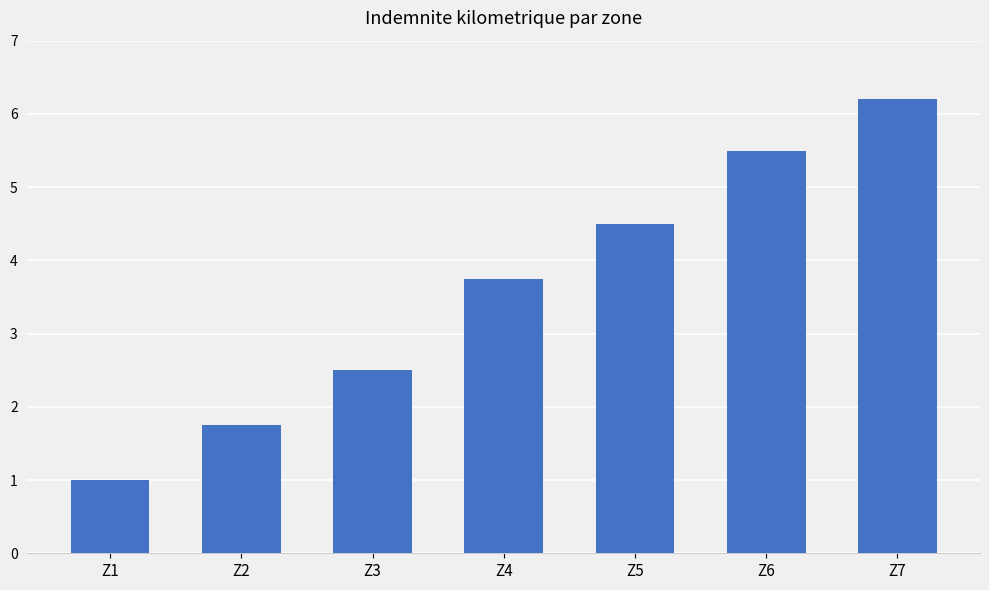

What is the value of the 3rd bar from the left?

2.5